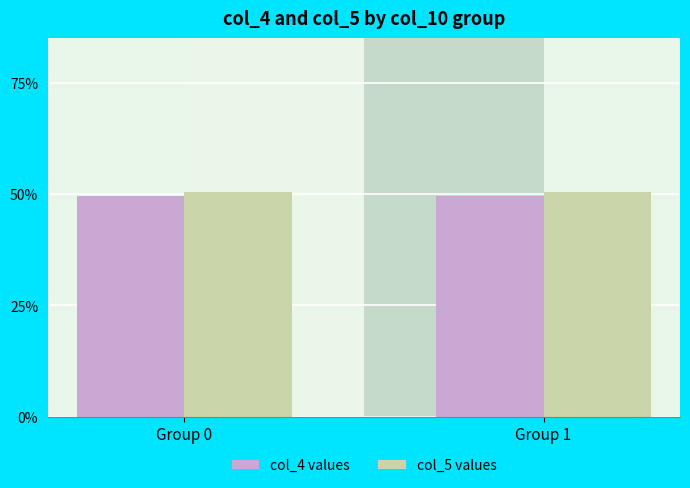

What is the highest value of the col_5 values series?

50.5